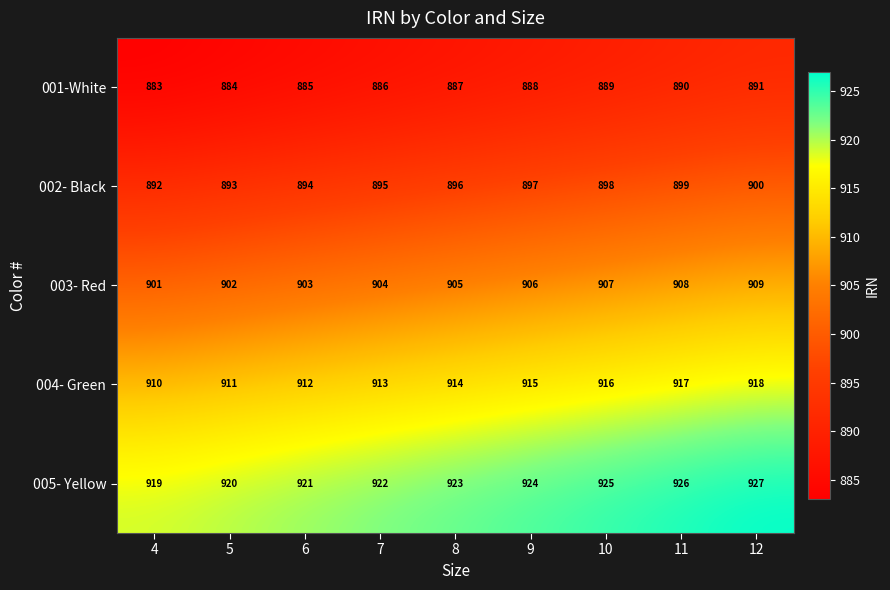

What is the difference between the second highest and minimum values in the 001-White series?

7